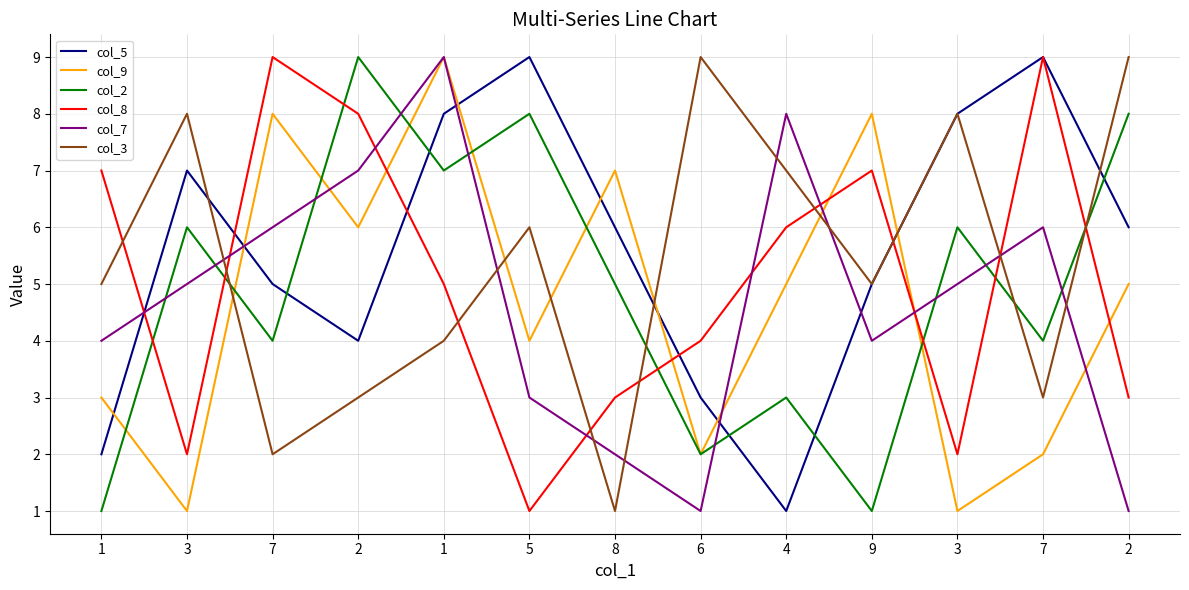

Between 1 and 6, which series saw the biggest shift?

col_7